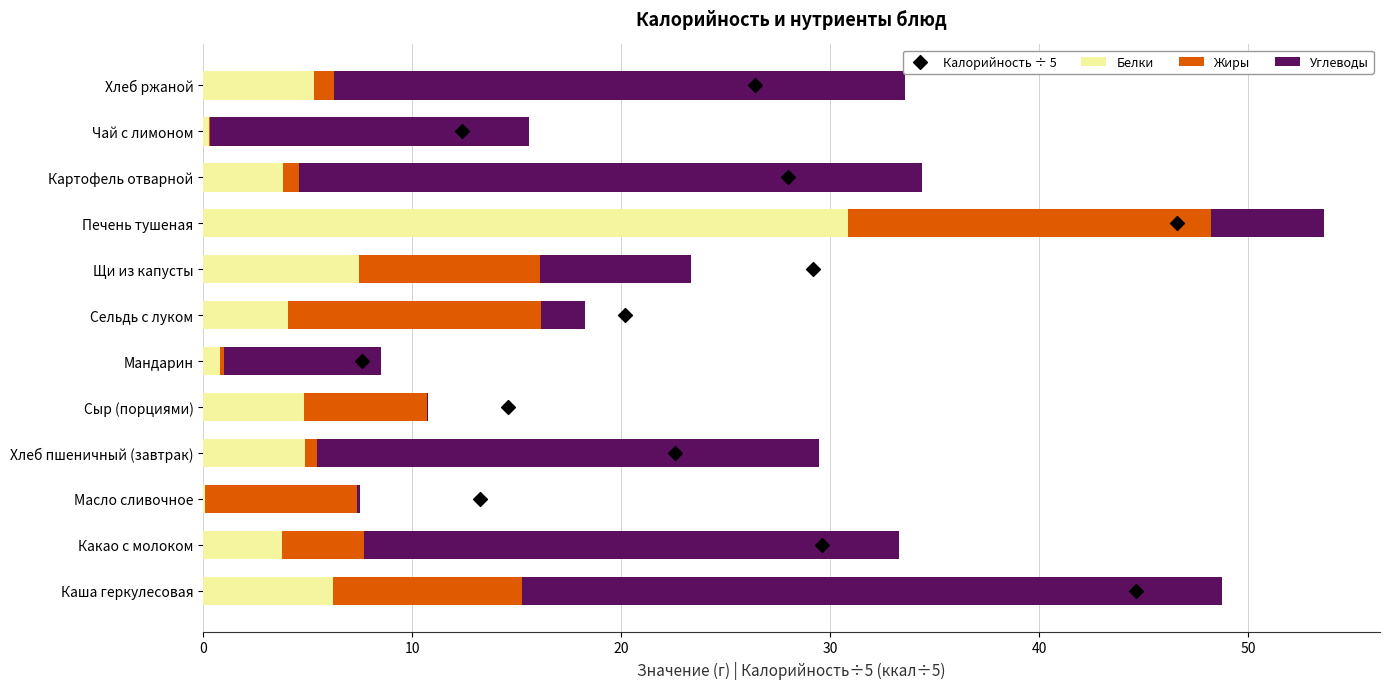

What is the maximum value for Белки?

30.8